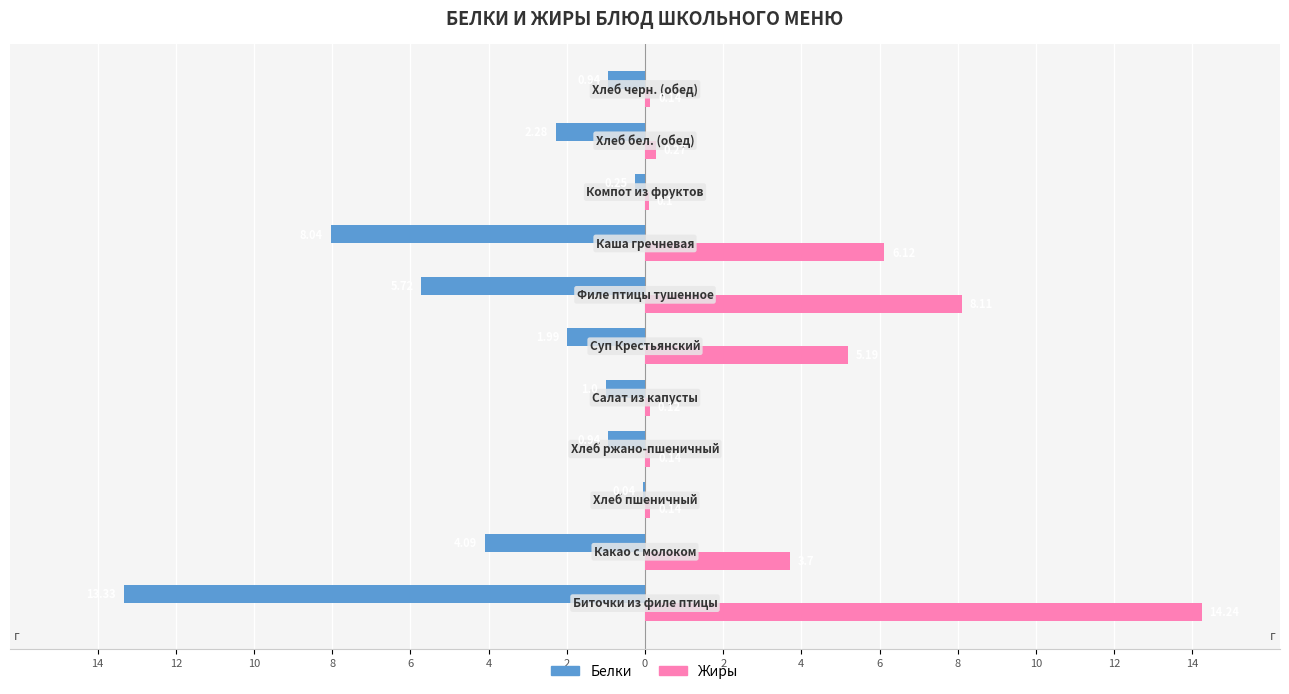

What is the difference between the maximum and minimum values in the Белки series?

13.3